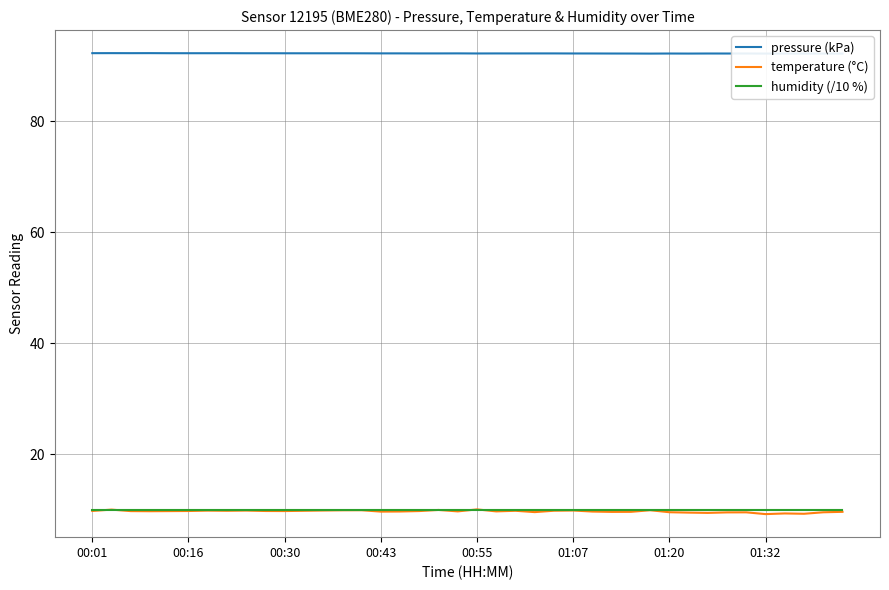

After their last crossing, which series has the higher values: humidity (/10 %) or temperature (°C)?

humidity (/10 %)